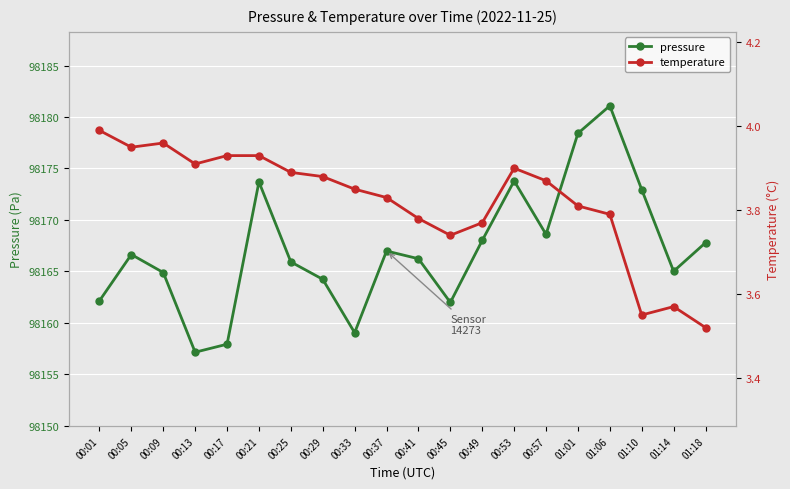

True or false: pressure has a value of 98165.9 at 00:25.

True